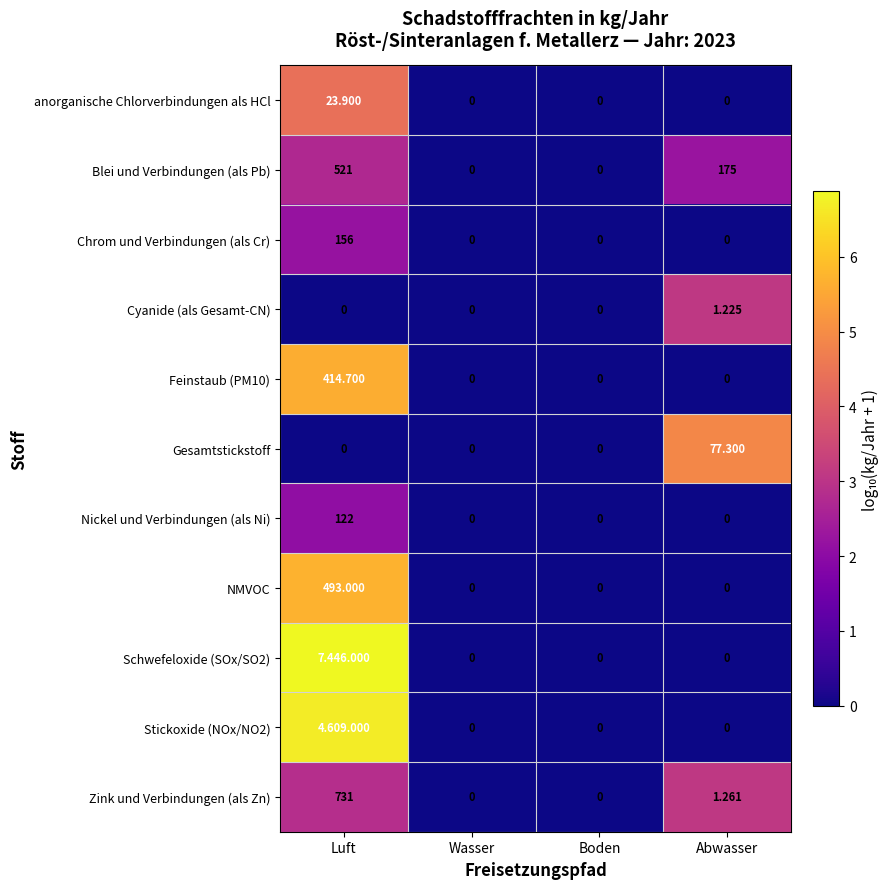

Where does the Blei und Verbindungen (als Pb) series first go above 175?

Luft